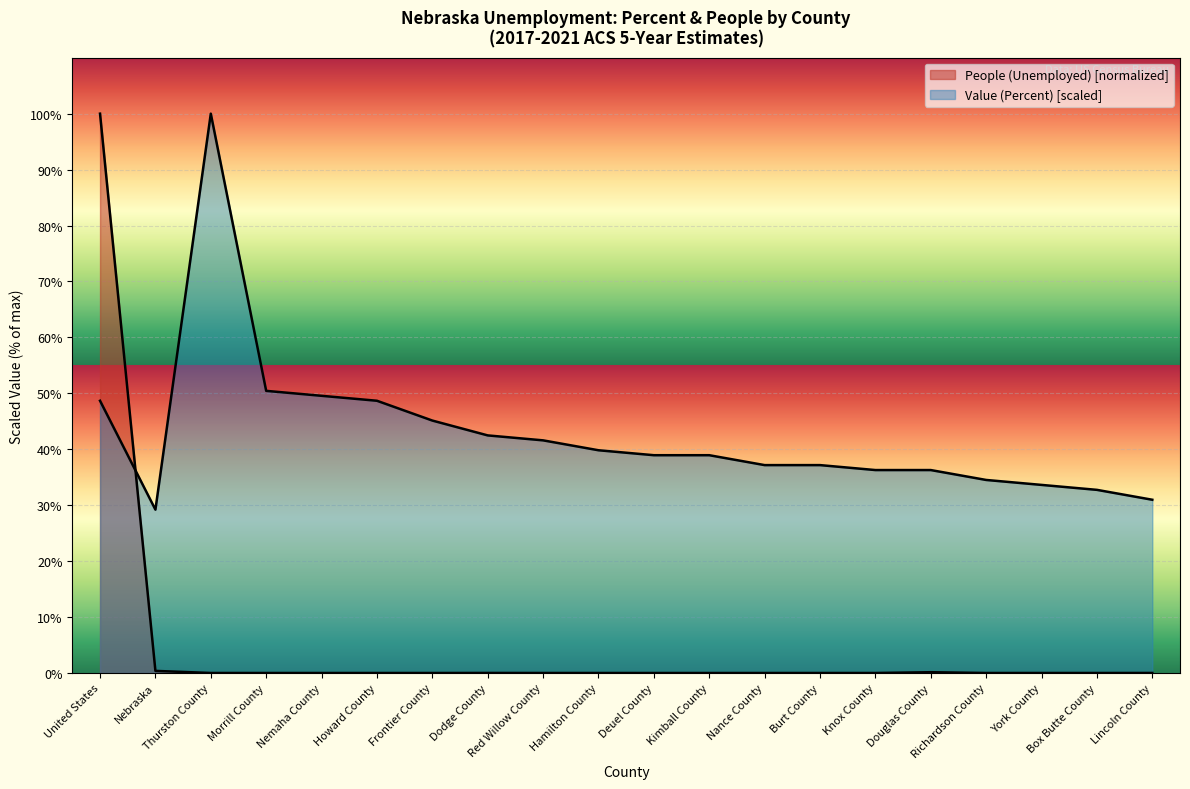

Which series has the largest range (max minus min)?

People (Unemployed)